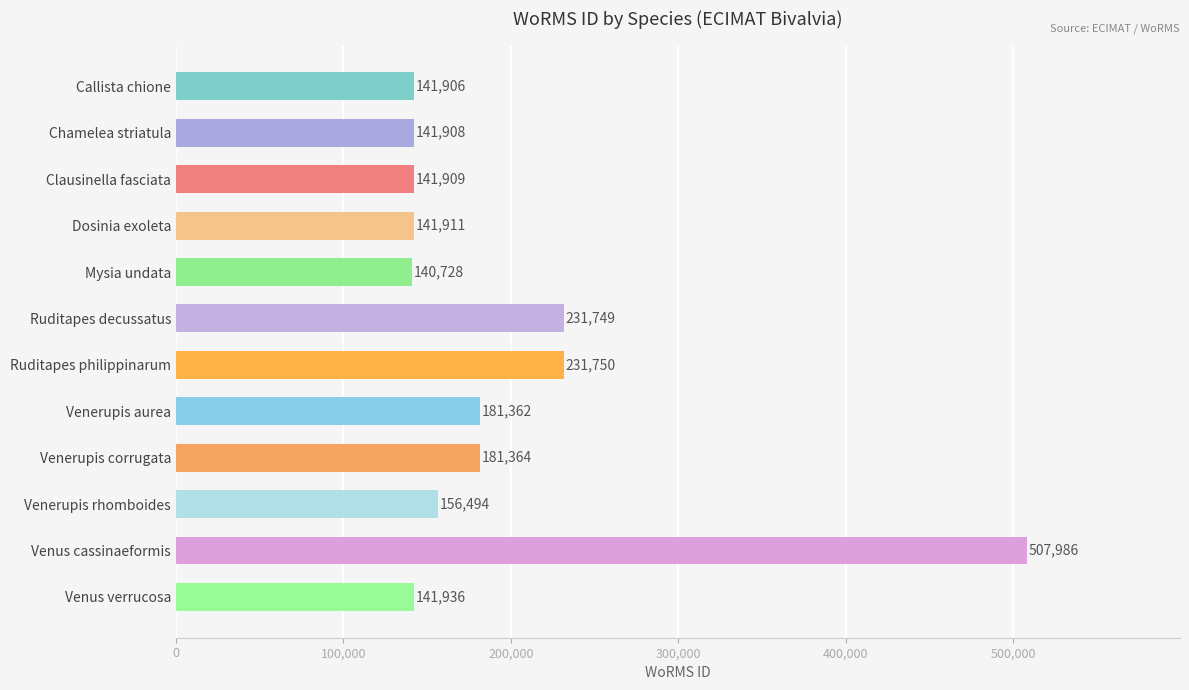

How many values are below 156494?

6